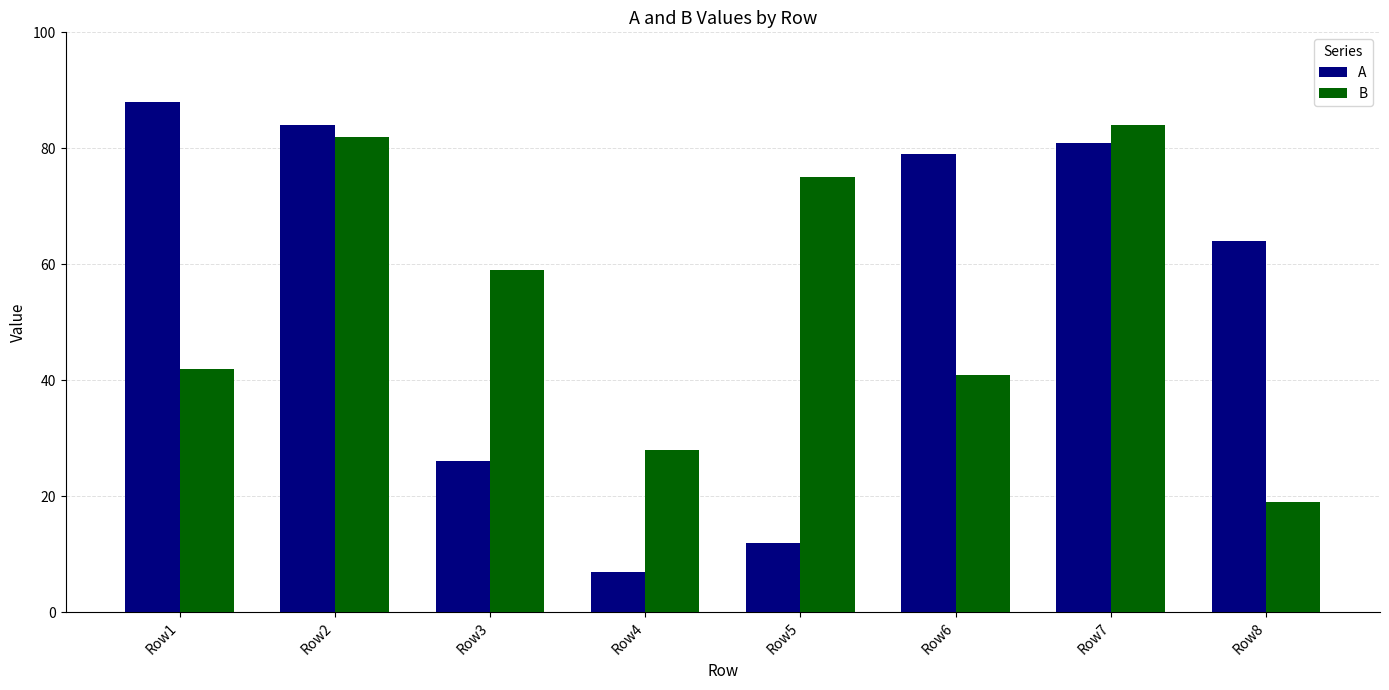

How many values in the B series are below 59?

4